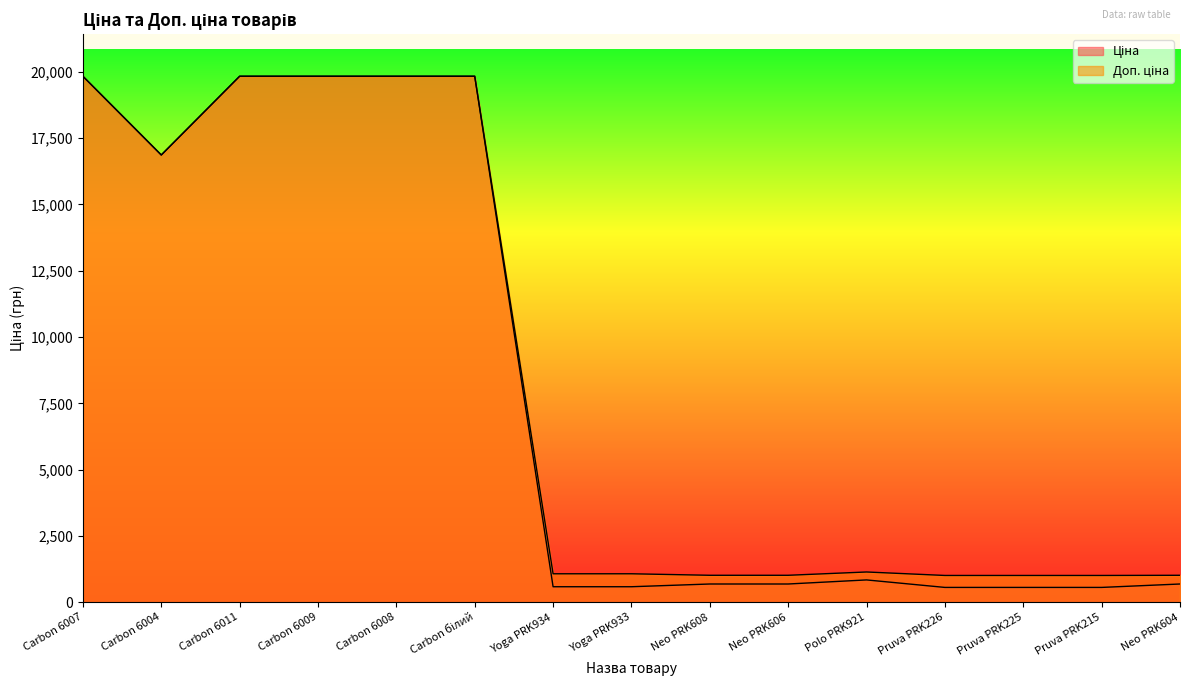

What is the label of the 9th point from the left?

Neo PRK608